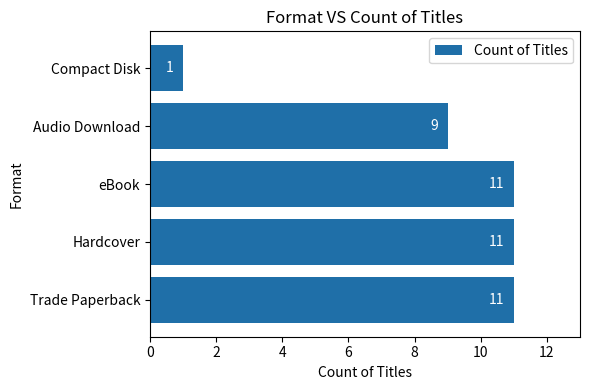

What is the ratio of the value at Hardcover to the value at eBook?

1.0